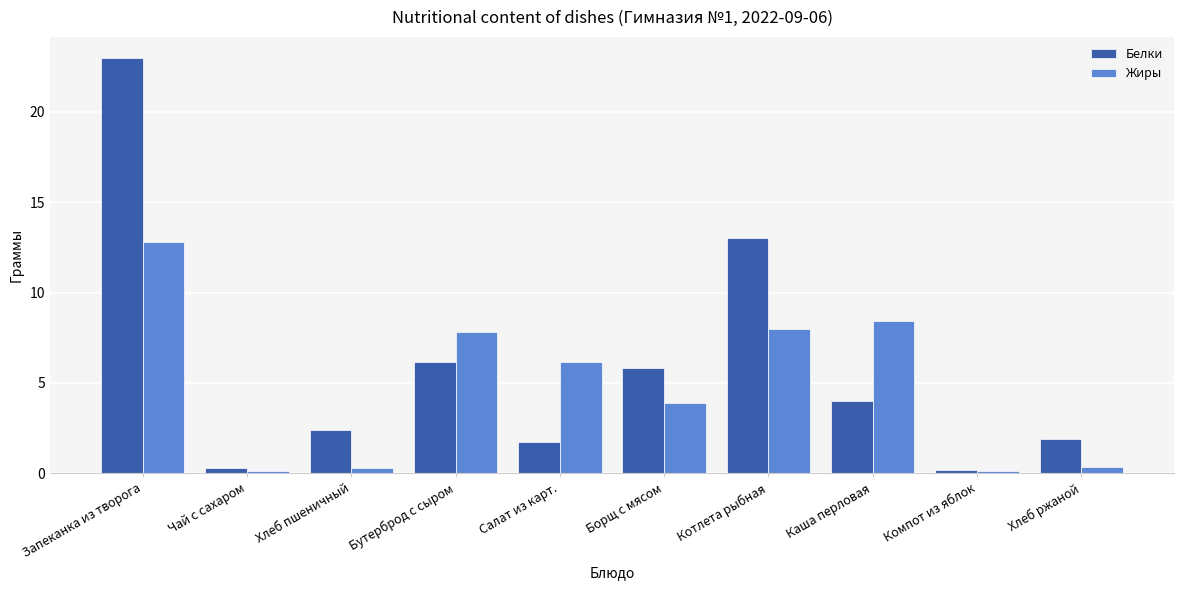

Which series has the largest range (max minus min)?

Белки